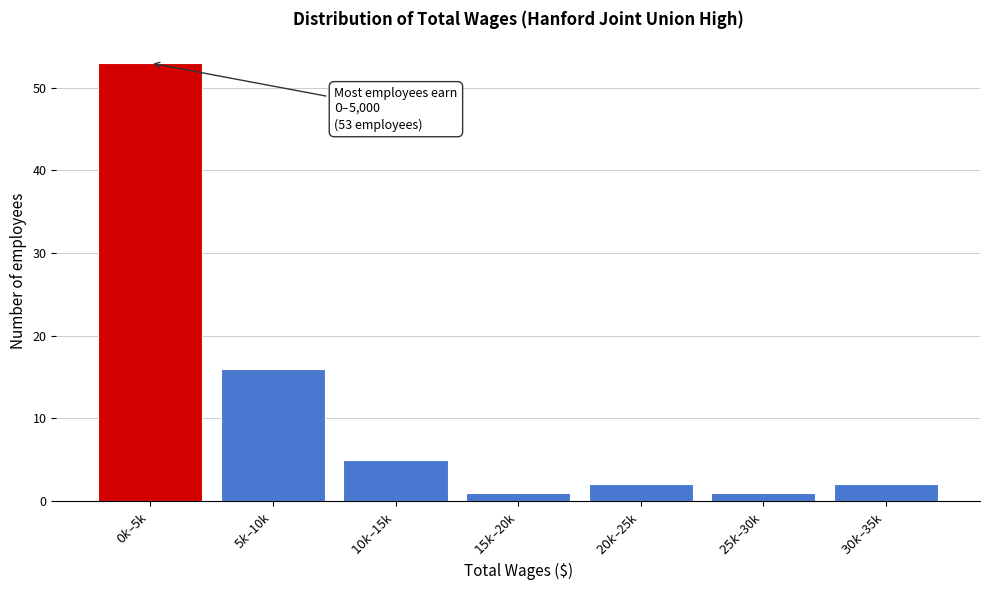

Reading left to right, list all the values displayed in this chart.

53	16	5	1	2	1	2